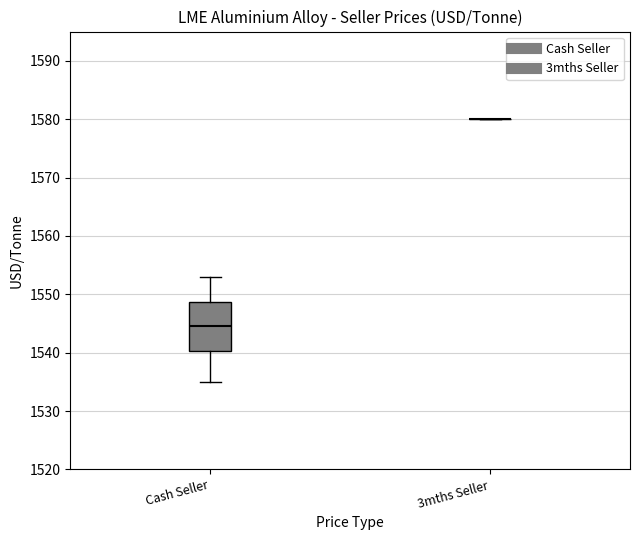

Comparing the boxes themselves (not the whiskers), which one is the tallest?

Cash Seller